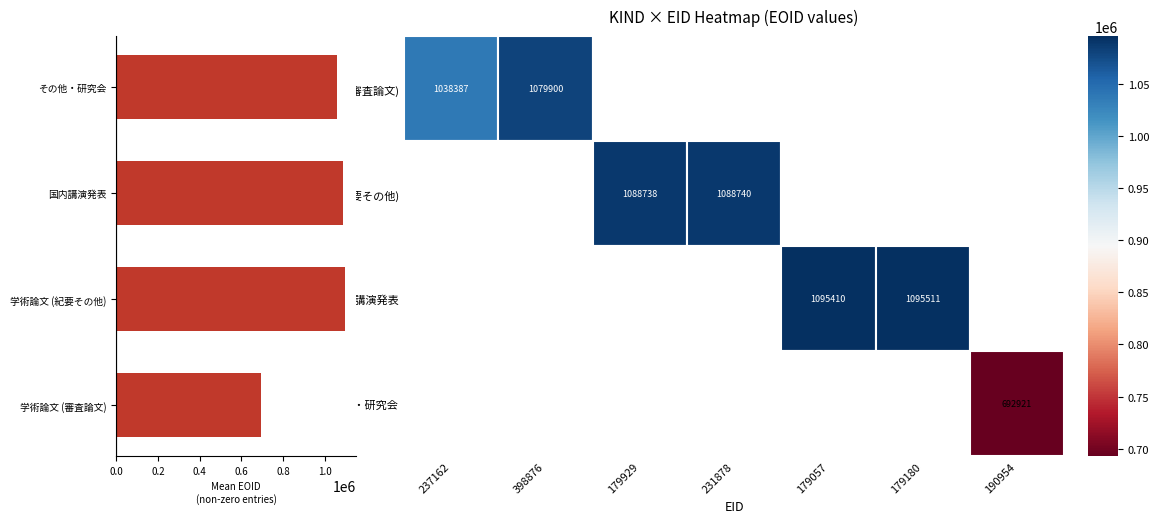

Which has a higher value, その他・研究会 or 国内講演発表?

国内講演発表